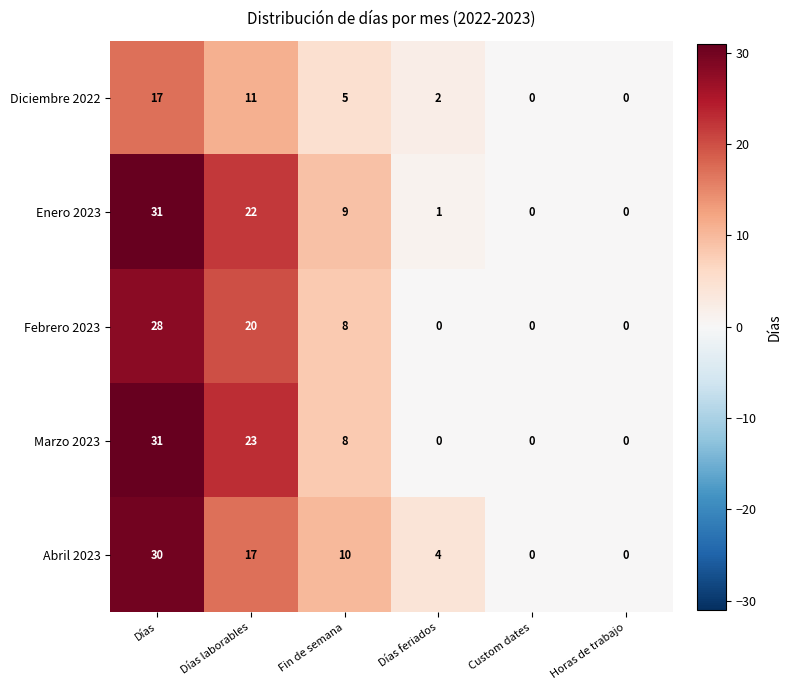

What value does the Enero 2023 series have at Fin de semana?

9